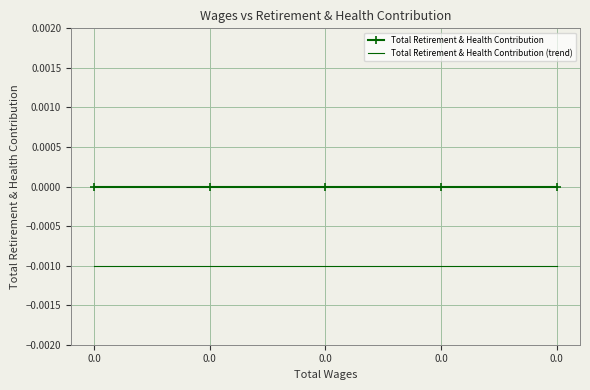

What are all the series names shown in the legend?

Total Retirement & Health Contribution, Total Retirement & Health Contribution (trend)